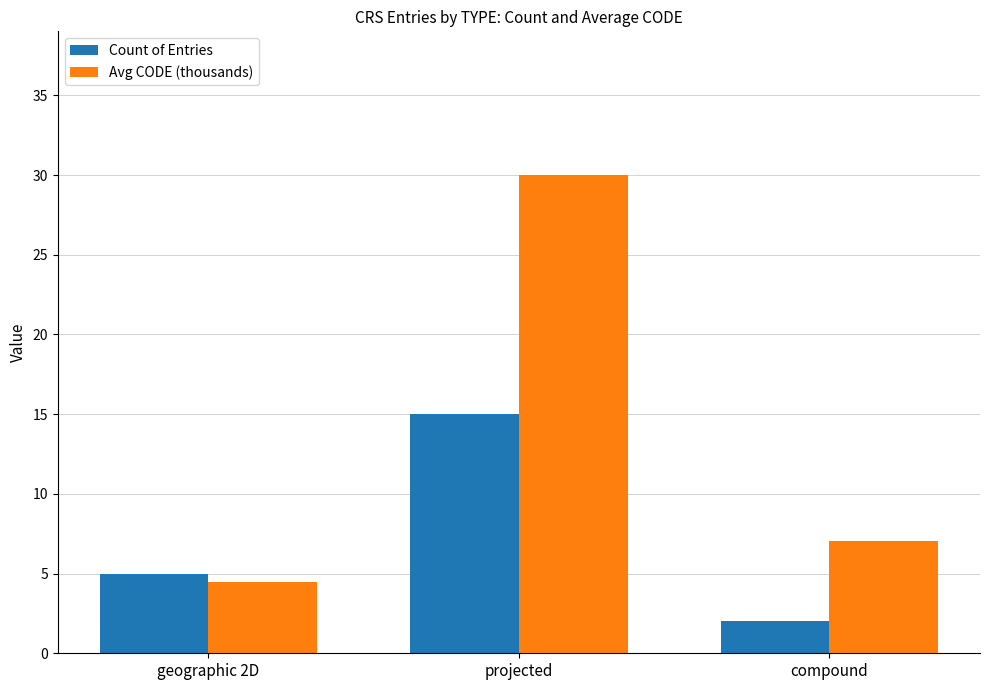

What is the label of the 3rd bar from the left?

compound